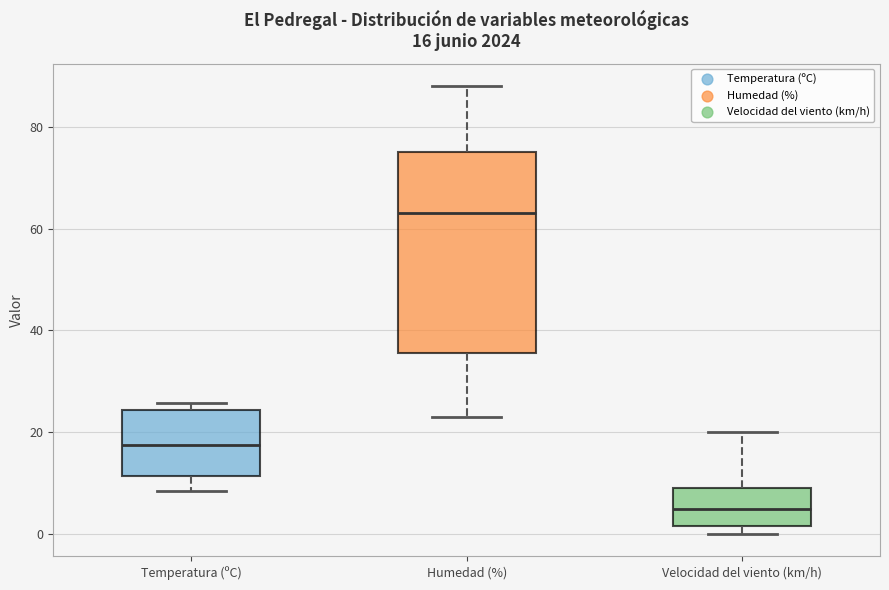

Which box has the highest median line?

Humedad (%)